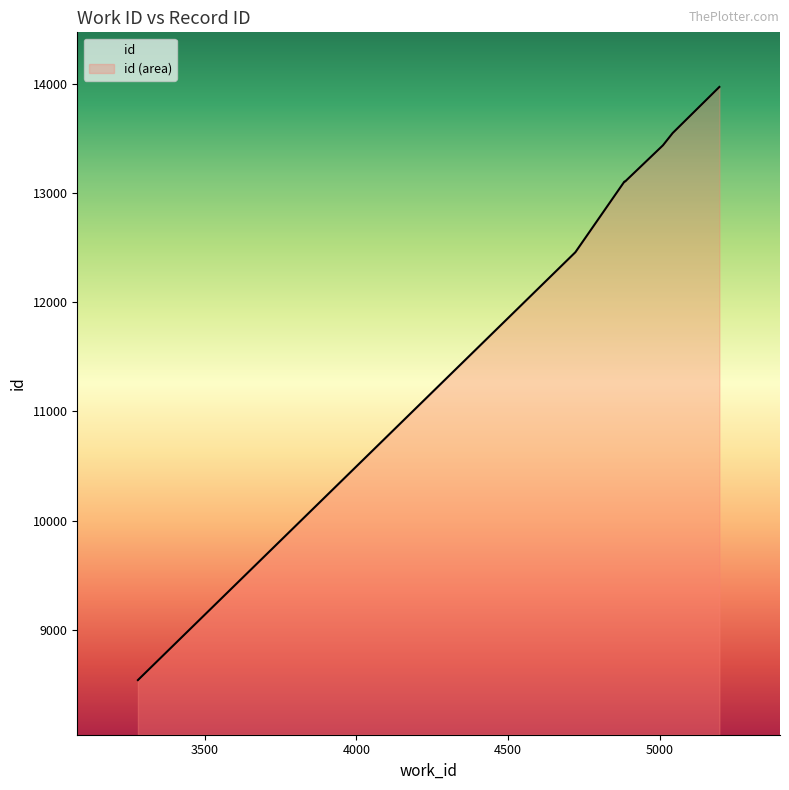

What value does the data have at 5011, to the nearest 100?

13400